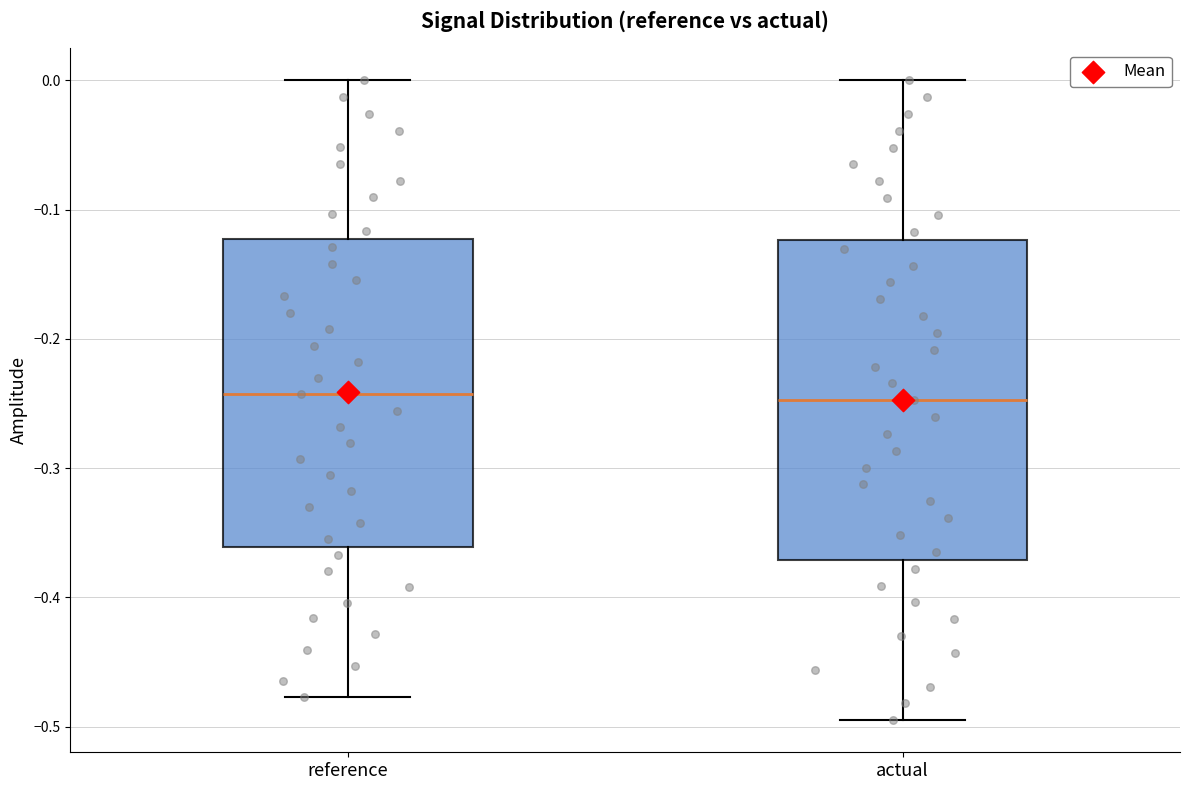

Reading left to right, read every box against the y-axis: the position of its median line, the range the box covers, and the ends of its whiskers. The values are not printed on the chart, so give them approximately, as read against the axis.

reference: median -0.24, box -0.36 to -0.12, whiskers -0.48 to 0.00
actual: median -0.25, box -0.37 to -0.12, whiskers -0.50 to 0.00